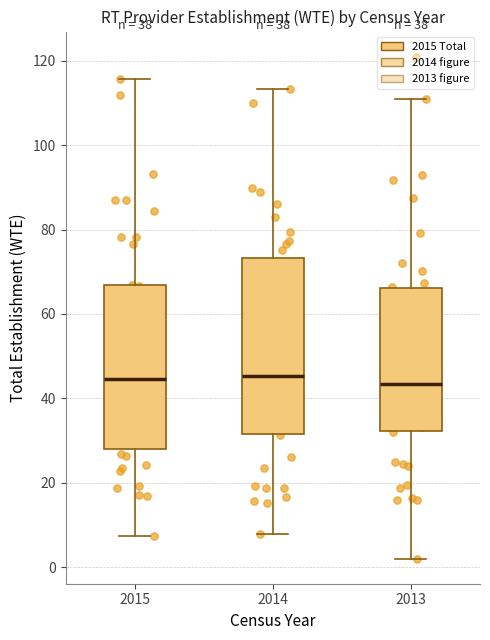

Reading left to right, read every box against the y-axis: the position of its median line, the range the box covers, and the ends of its whiskers. The values are not printed on the chart, so give them approximately, as read against the axis.

2015: median 44, box 28 to 66, whiskers 8 to 116
2014: median 46, box 32 to 74, whiskers 8 to 114
2013: median 44, box 32 to 66, whiskers 2 to 112